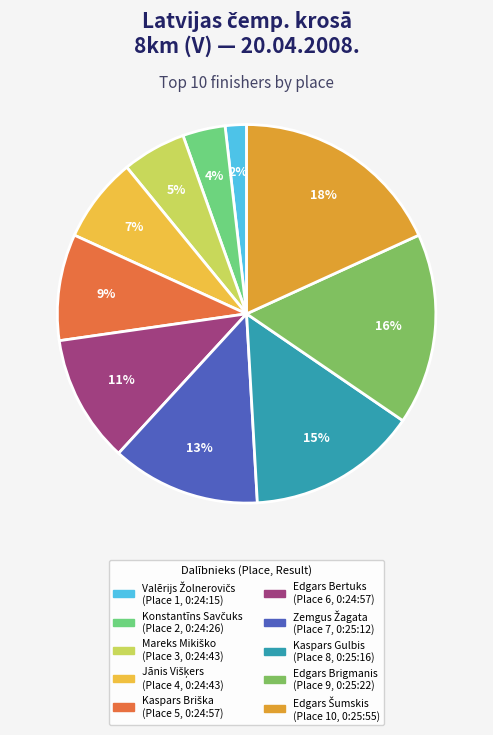

To the nearest percent, what percentage of the pie is Edgars Šumskis?

18%